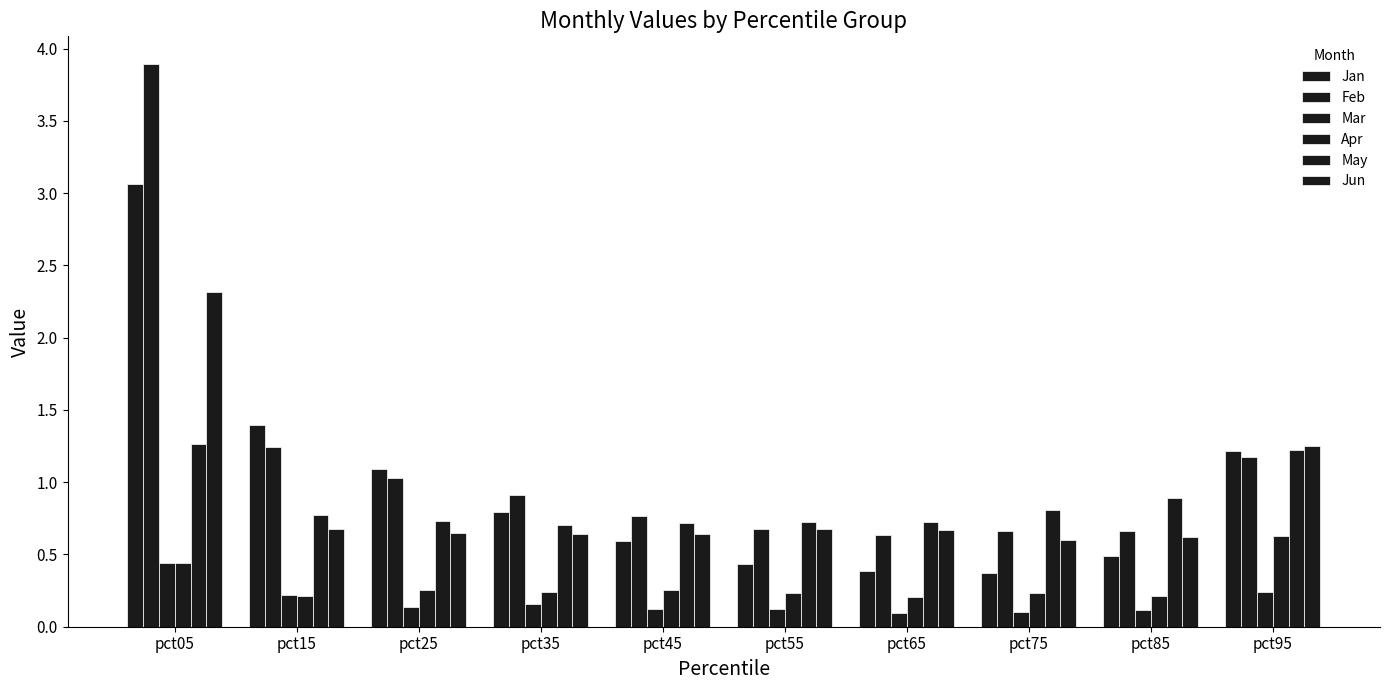

Which has a higher value, pct35 or pct55?

pct35